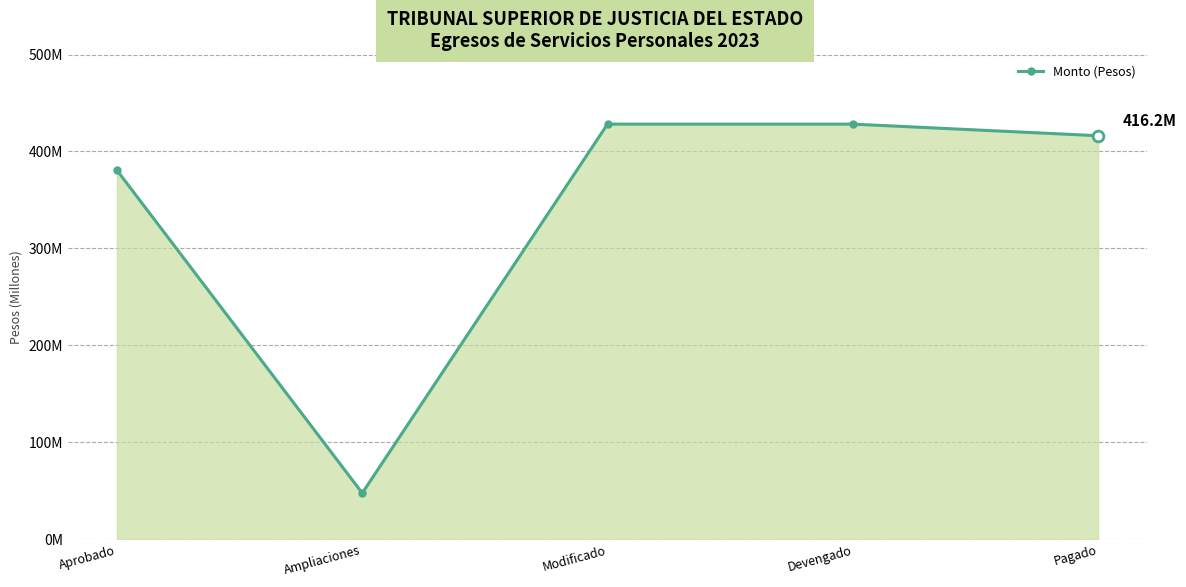

What is the change in value from Ampliaciones to Pagado?

+368623872